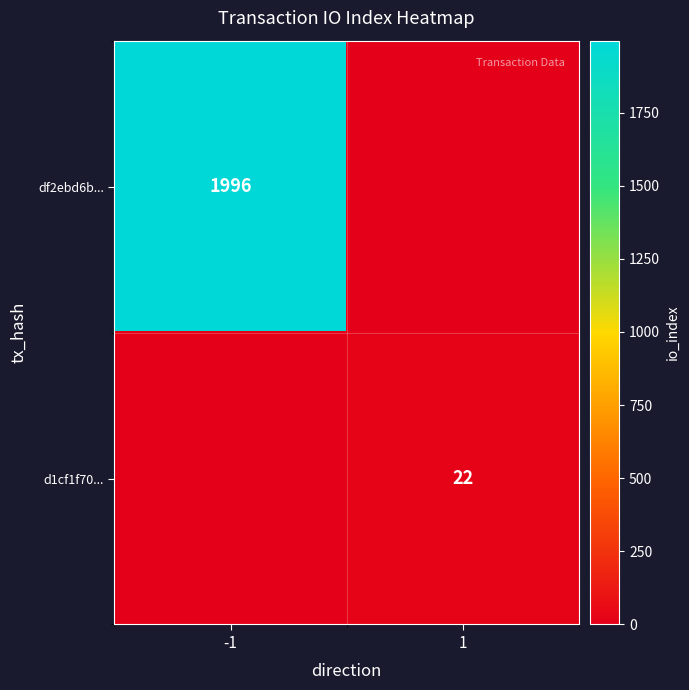

At which category does the chart reach its minimum across all series?

1